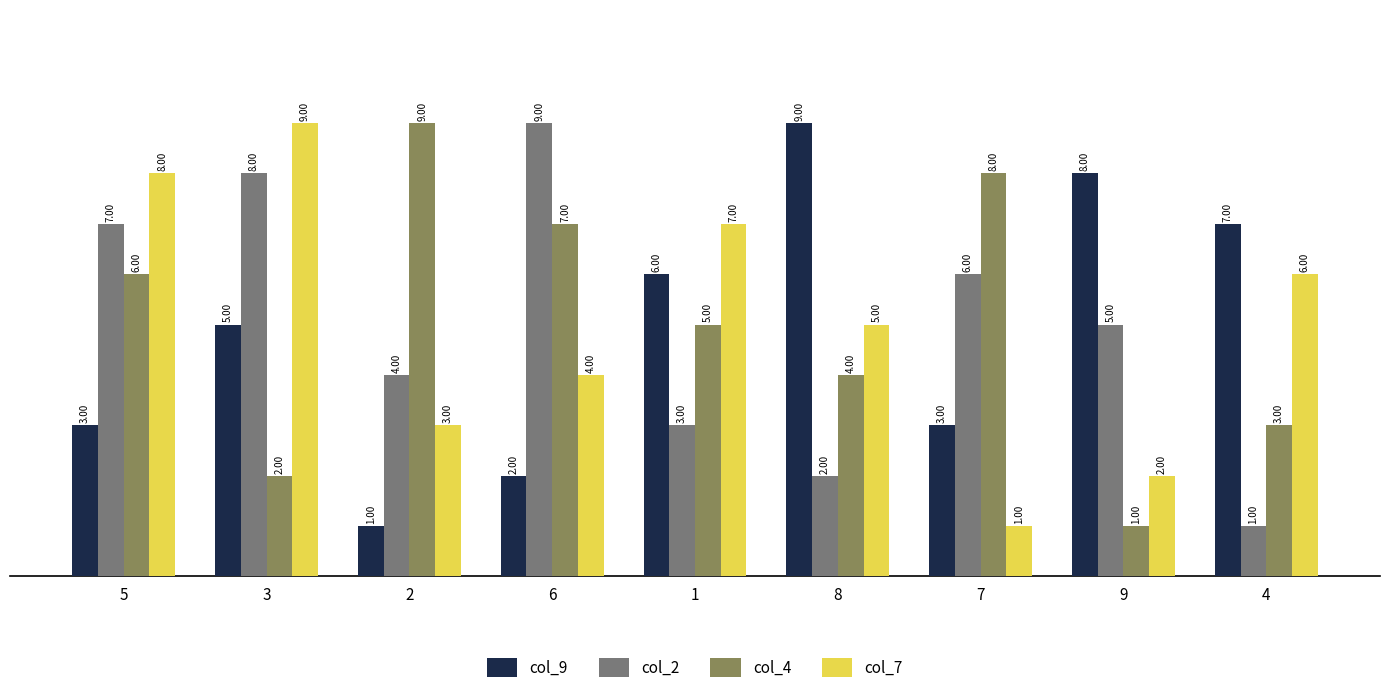

Reading left to right, extract all data points from this chart.

col_9: 3	5	1	2	6	9	3	8	7
col_2: 7	8	4	9	3	2	6	5	1
col_4: 6	2	9	7	5	4	8	1	3
col_7: 8	9	3	4	7	5	1	2	6